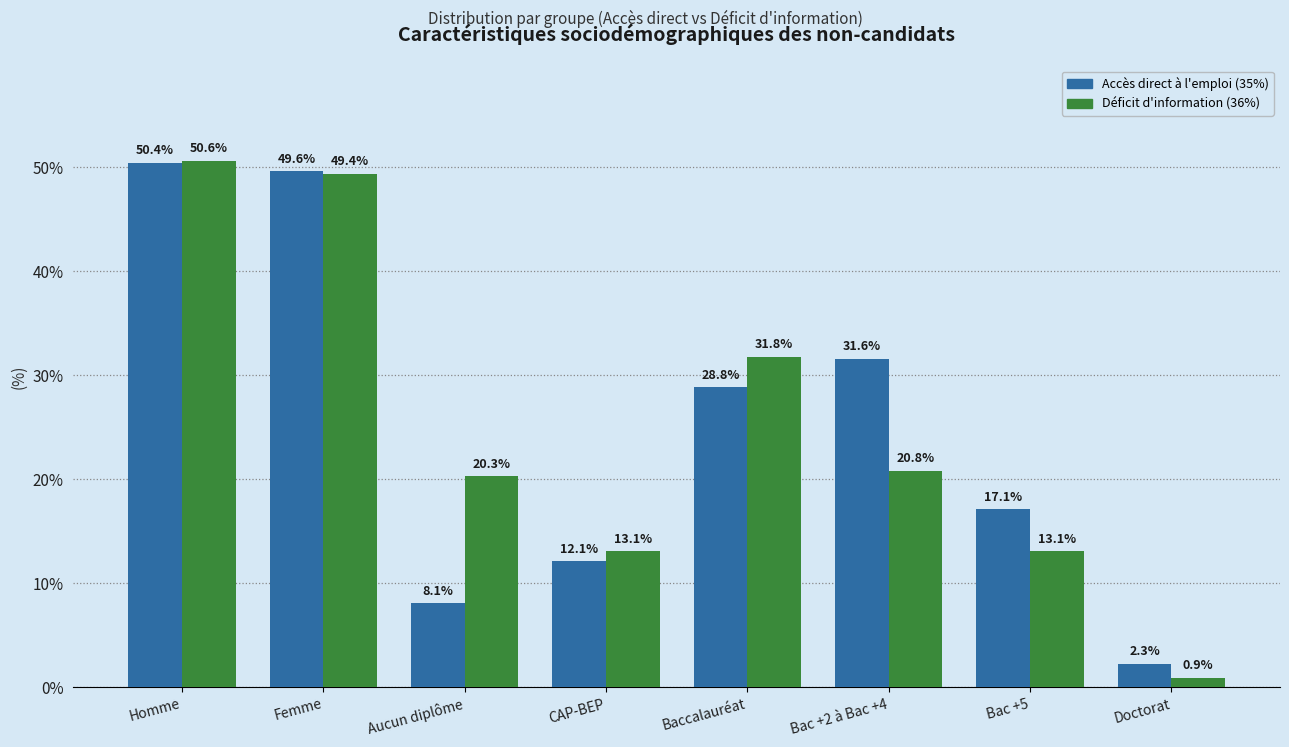

Reading left to right, extract all data points from this chart.

Accès direct à l'emploi (35%): 50.4	49.6	8.1	12.1	28.8	31.6	17.1	2.3
Déficit d'information (36%): 50.6	49.4	20.3	13.1	31.8	20.8	13.1	0.9